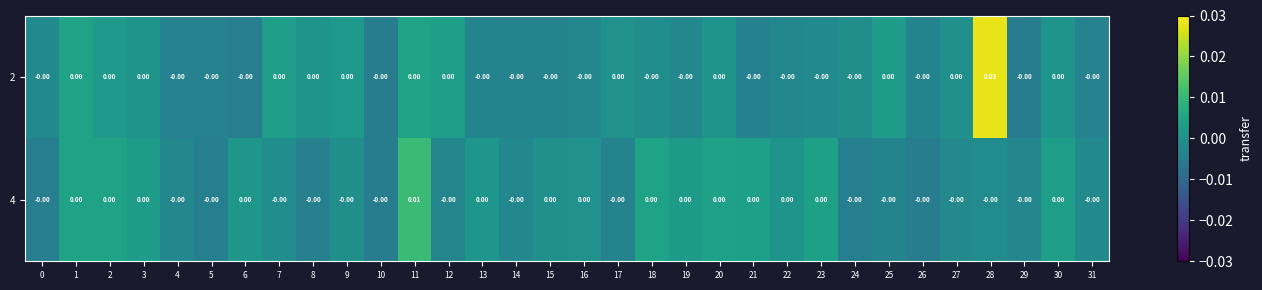

Rank the series by their maximum value, from lowest to highest.

4, 2